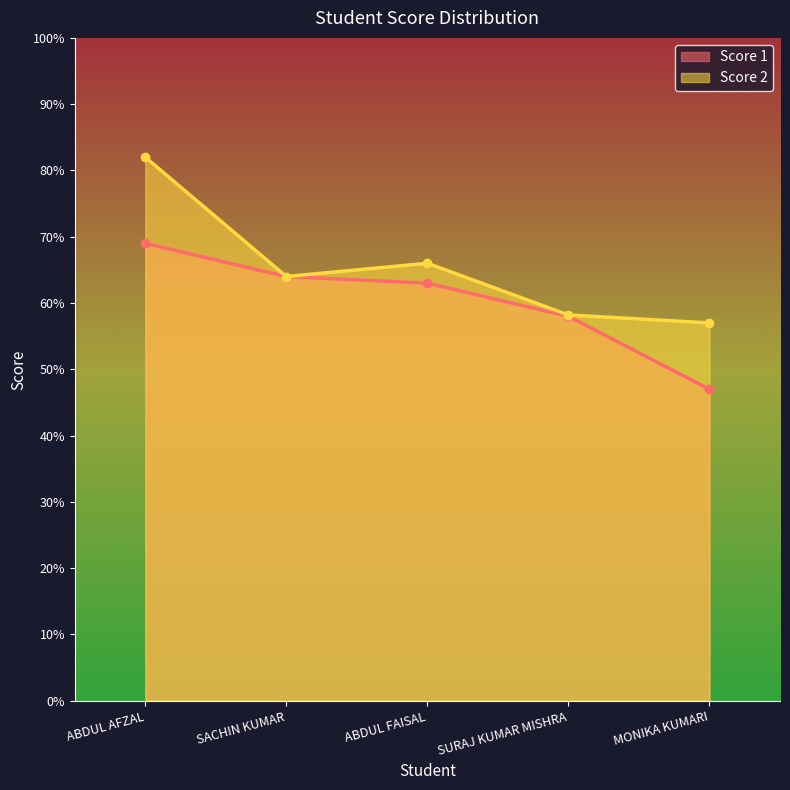

List the series in order of their peak value, highest first.

Score 2, Score 1